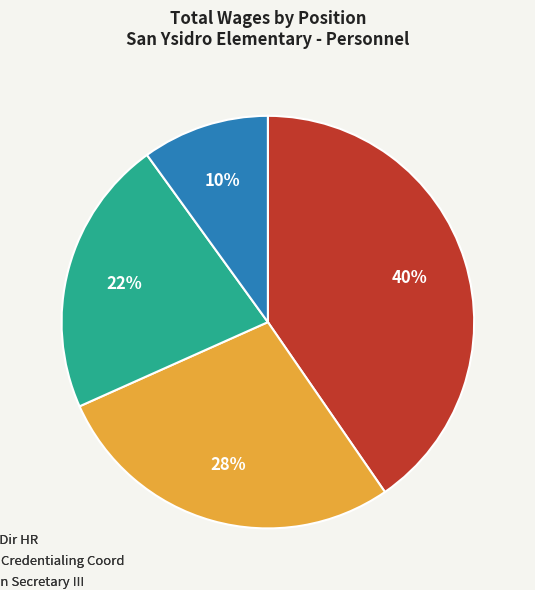

Is there a majority slice in this chart?

No